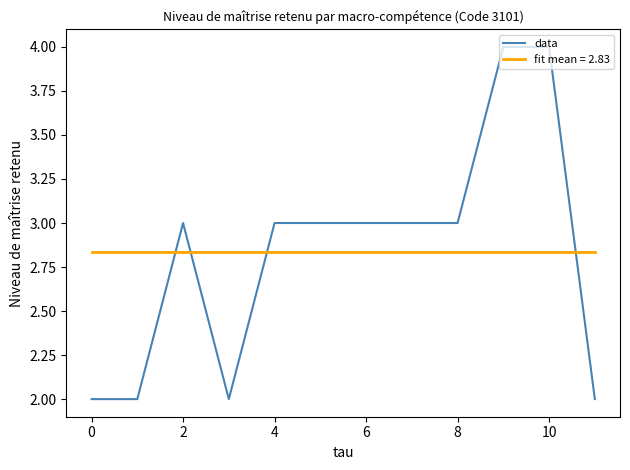

Rank the series by their maximum value, from lowest to highest.

fit mean = 2.83, data